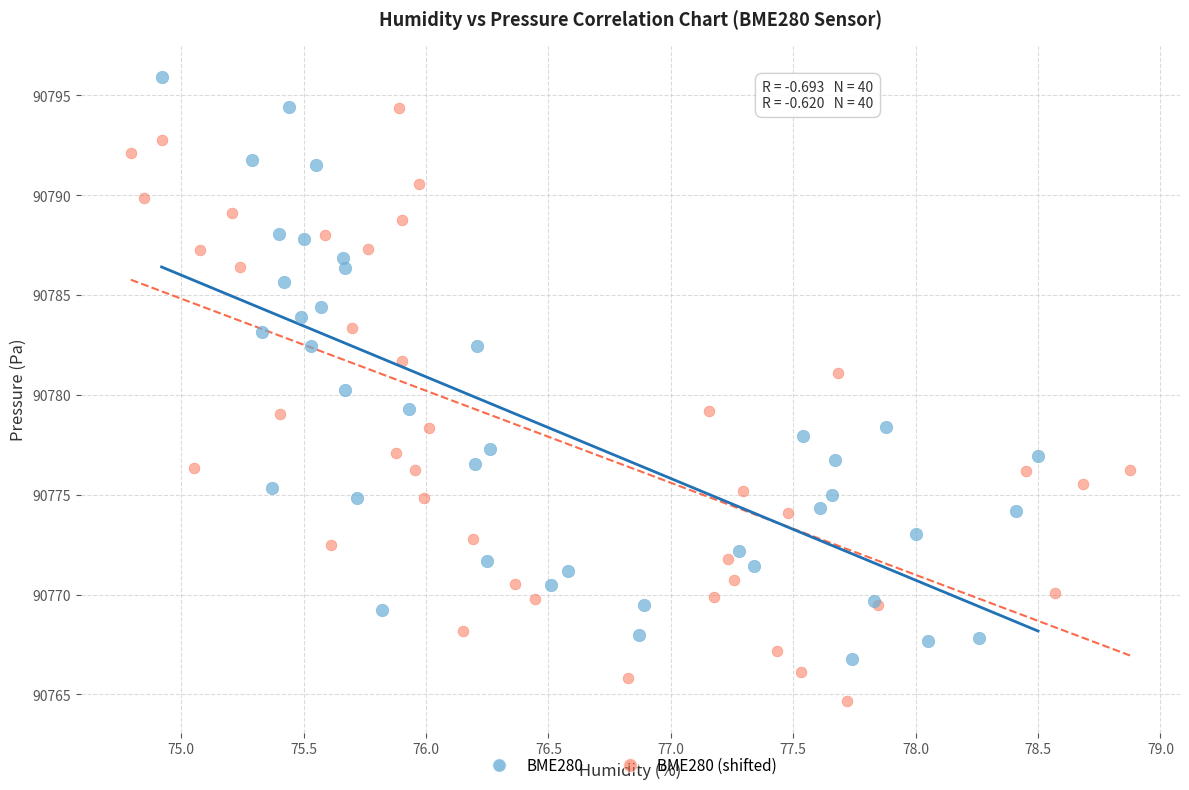

Which series reaches the minimum Y coordinate?

BME280 (shifted)